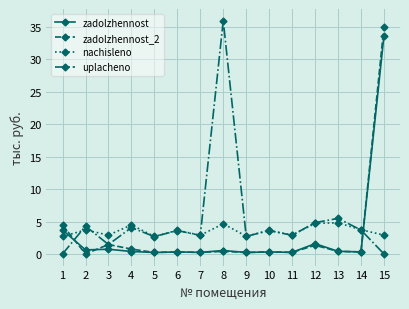

What is the difference between the highest and lowest values at 12?

3.5